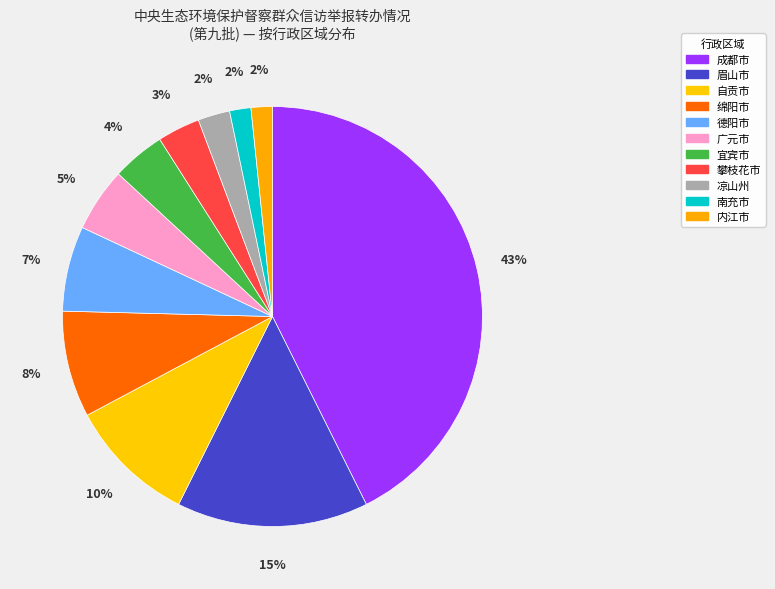

What percentage is the 宜宾市 slice, to the nearest percent?

4%